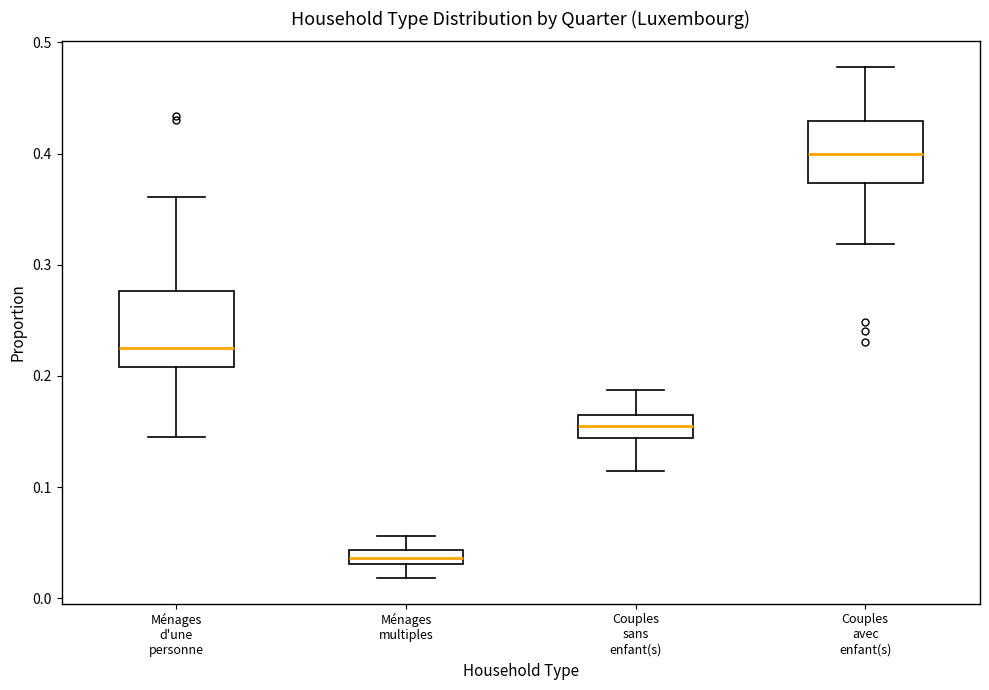

Comparing the boxes themselves (not the whiskers), which one is the tallest?

Ménages d'une personne